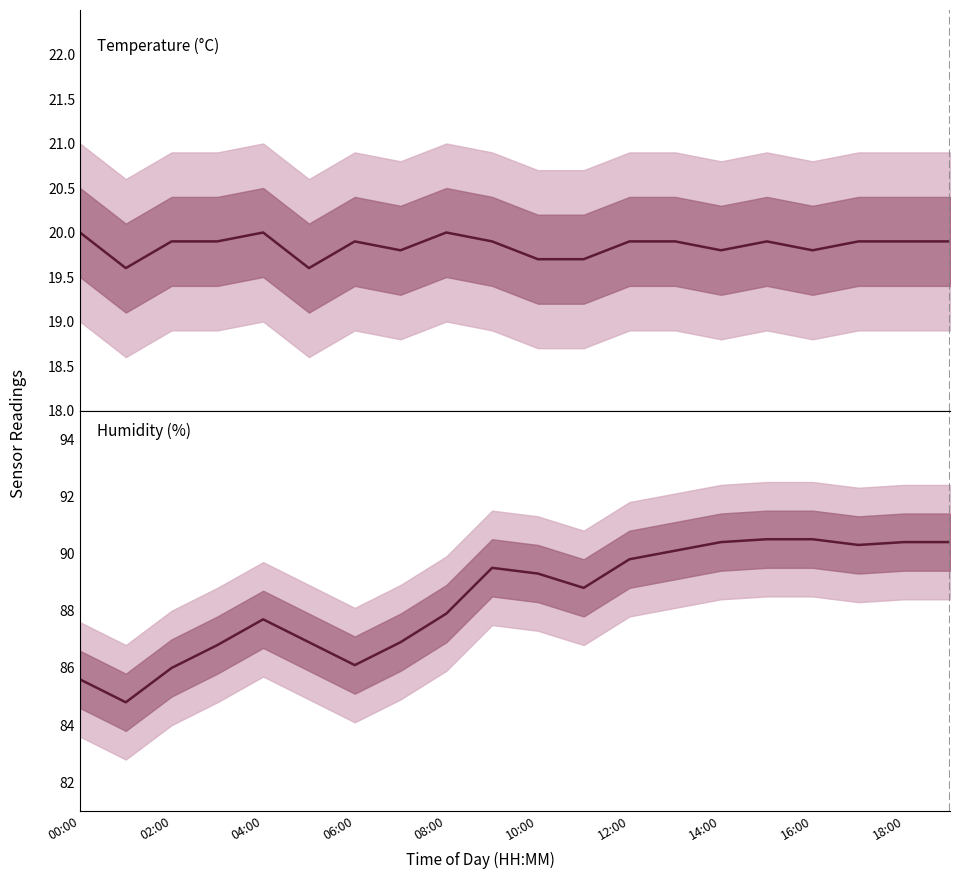

Which series has the largest range (max minus min)?

humidity